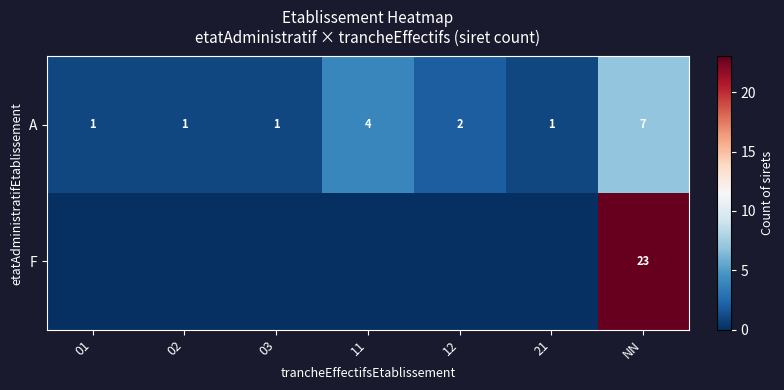

True or false: A has a value of 7 at NN.

True